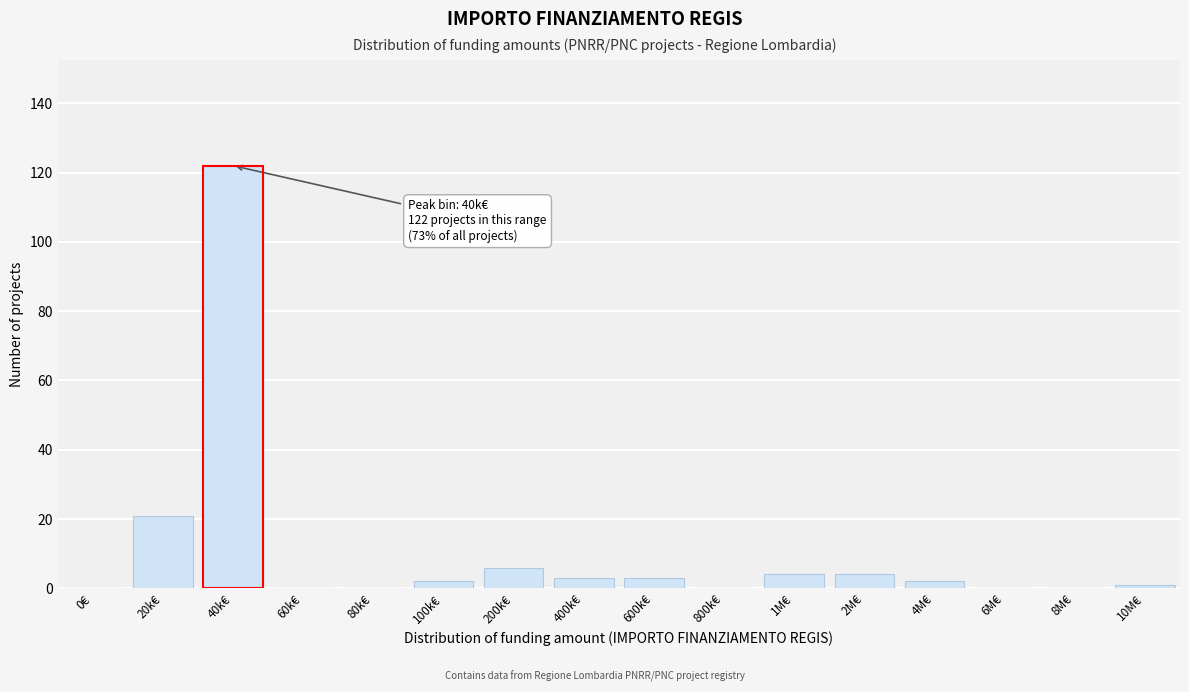

Reading left to right, list all the values displayed in this chart.

0€=0	20k€=21	40k€=122	60k€=0	80k€=0	100k€=2	200k€=6	400k€=3	600k€=3	800k€=0	1M€=4	2M€=4	4M€=2	6M€=0	8M€=0	10M€=1